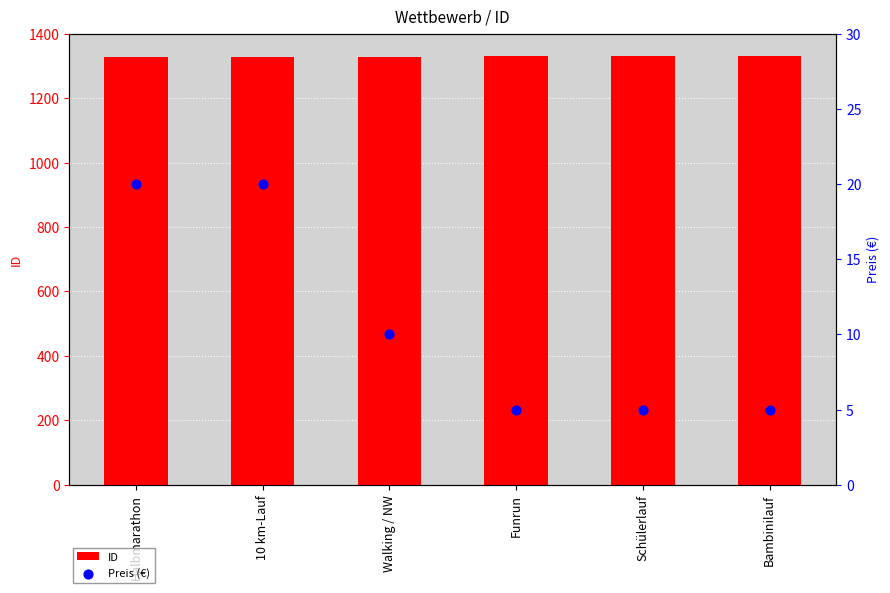

What are all the series names shown in the legend?

ID, Preis (€)